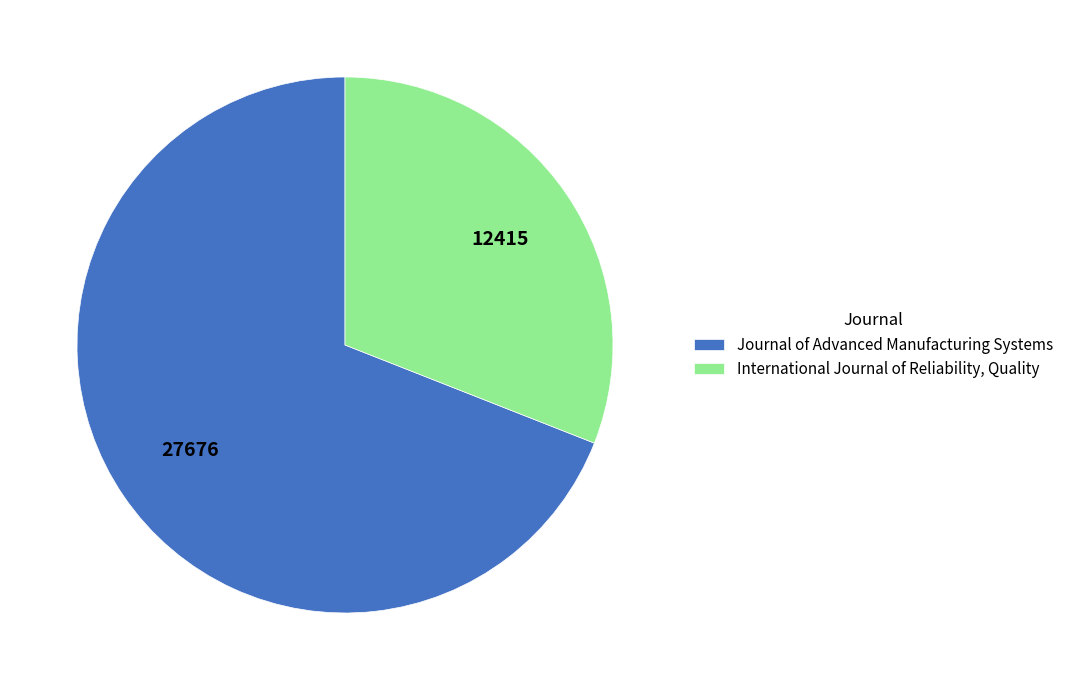

Between International Journal of Reliability, Quality and Journal of Advanced Manufacturing Systems, which is larger?

Journal of Advanced Manufacturing Systems